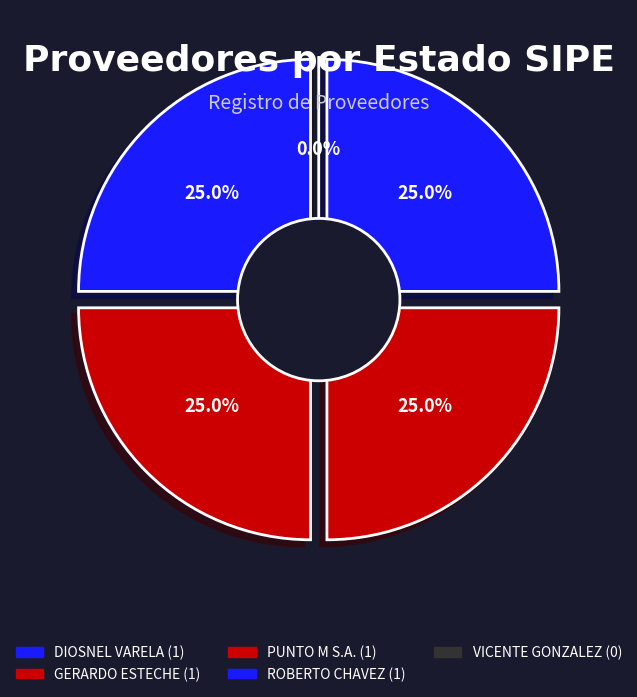

To the nearest percent, what is the combined percentage of DIOSNEL VARELA BOGADO and VICENTE GONZALEZ?

25%